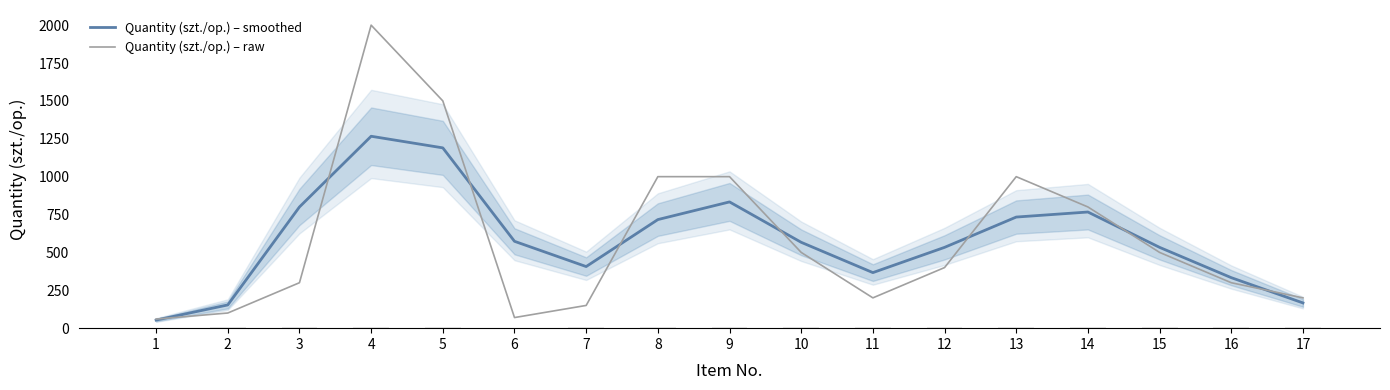

Which series has the largest total across all categories?

Quantity (szt./op.) – raw